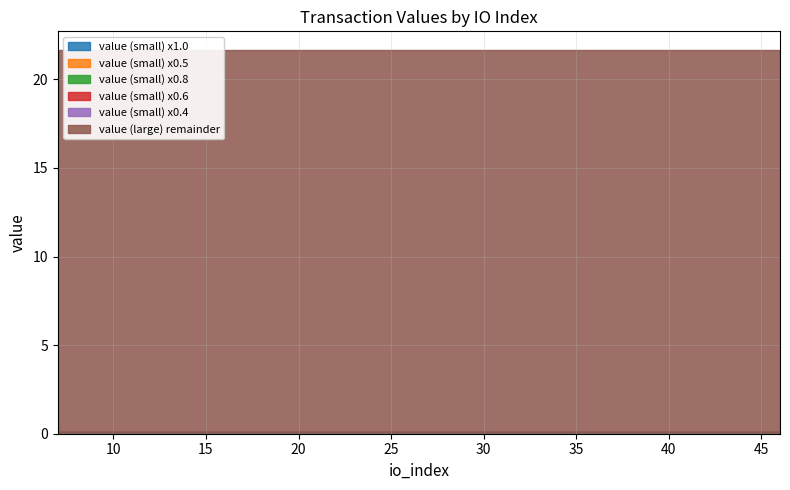

True or false: value (large) has more than 1 interior local peaks.

False